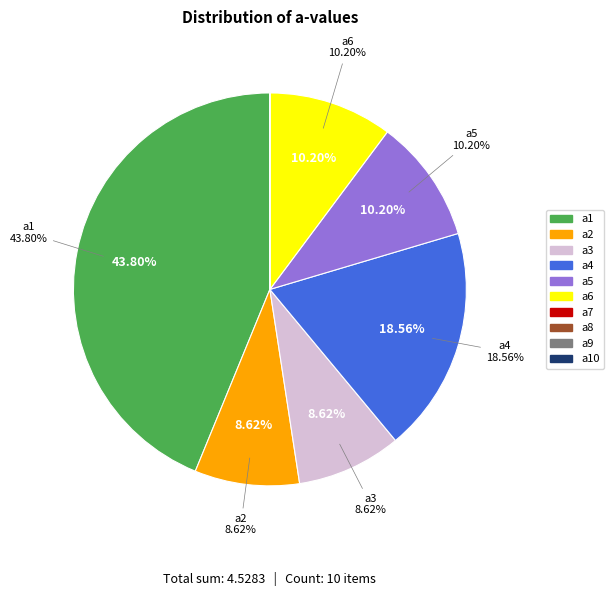

Approximately how many times larger is the value at a3 compared to a1?

0.2